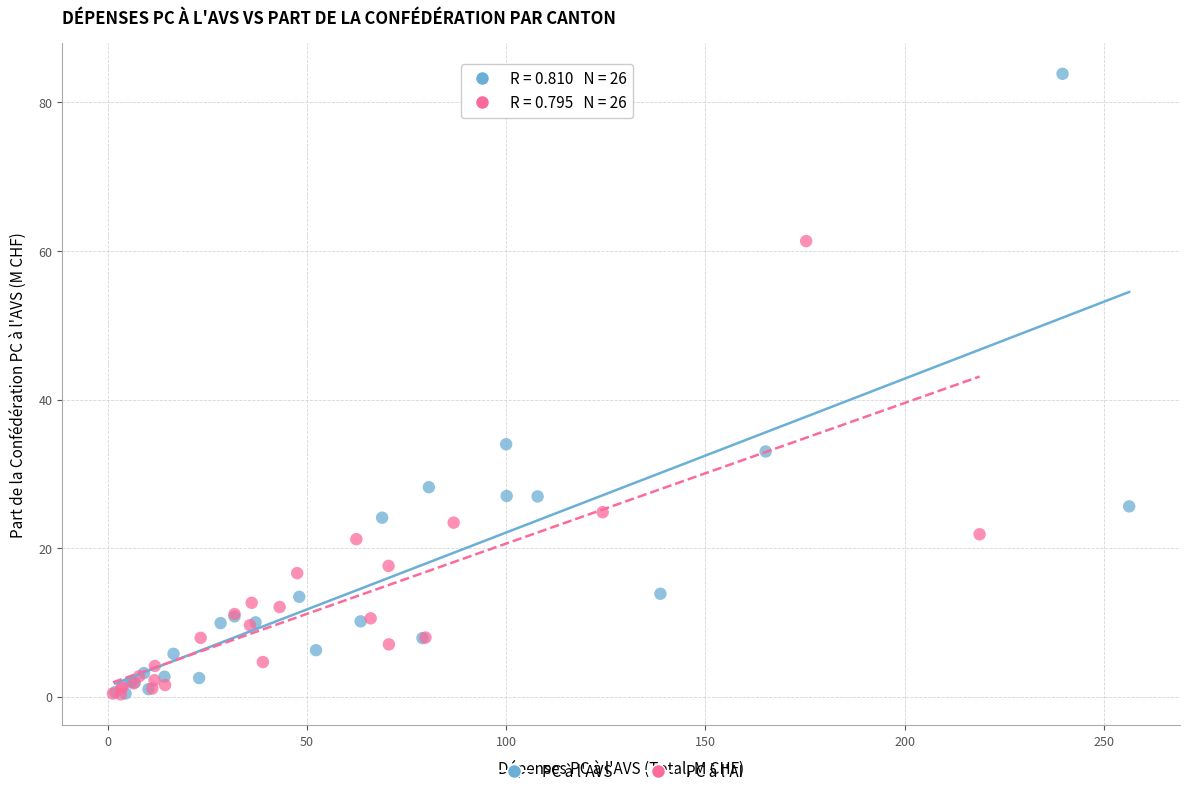

Which series has the largest Y range (max minus min)?

PC à l'AVS